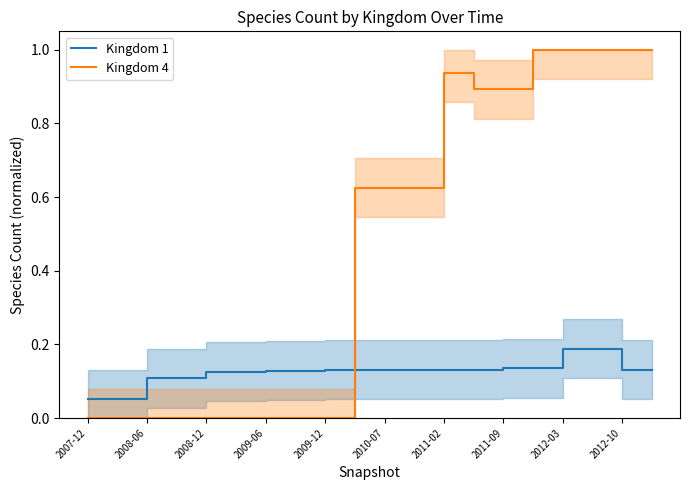

At which category does the chart reach its minimum across all series?

2007-12